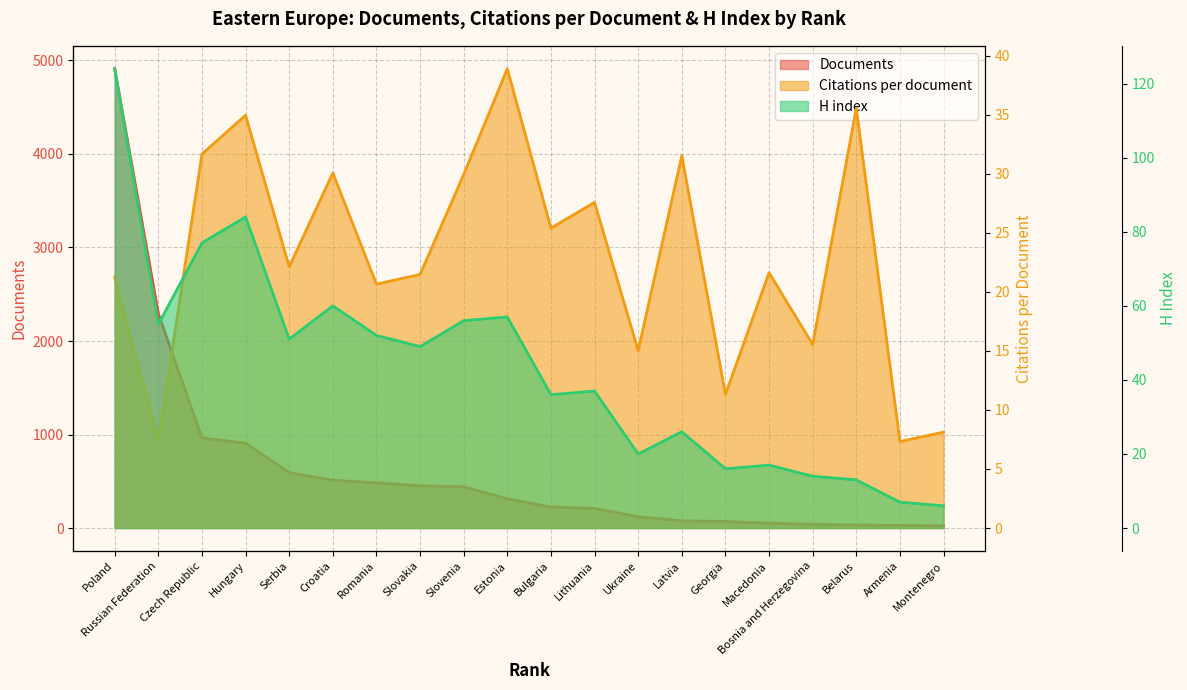

What is the label of the 20th point from the right?

Poland